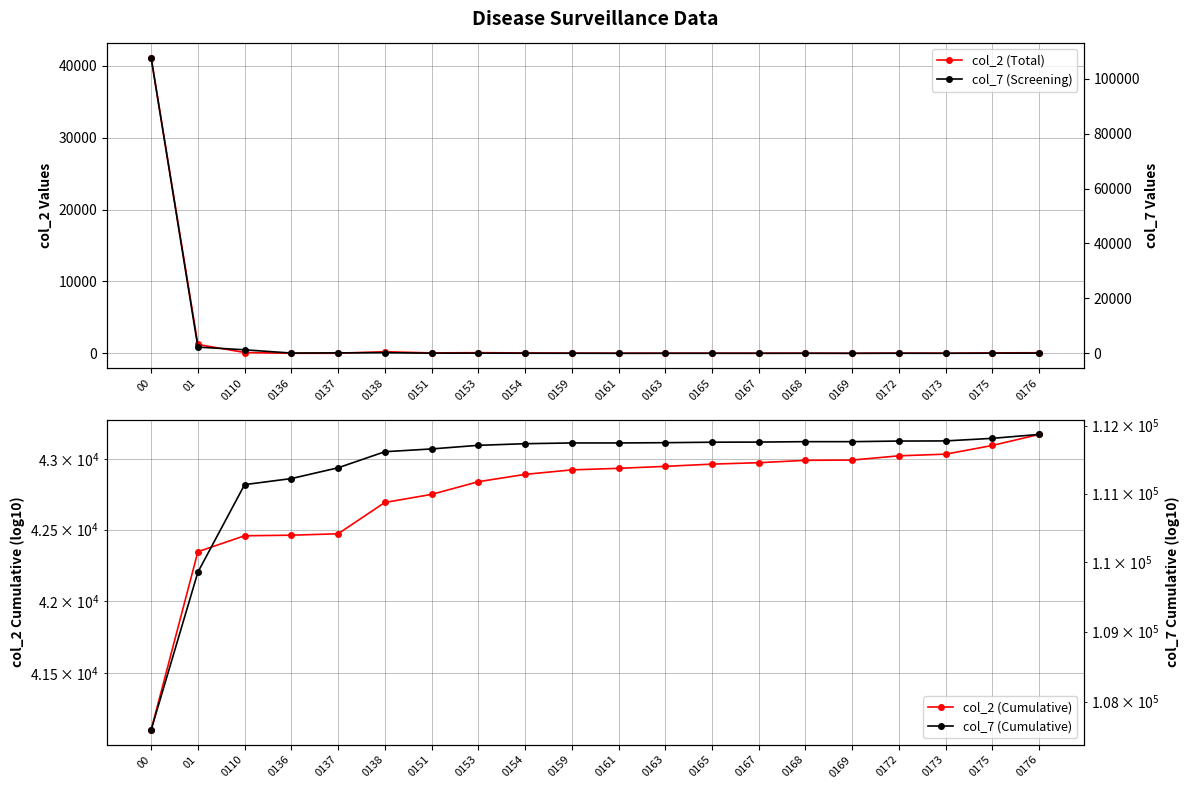

In col_7 (Screening), how many points are higher than both neighbors (excluding endpoints)?

5